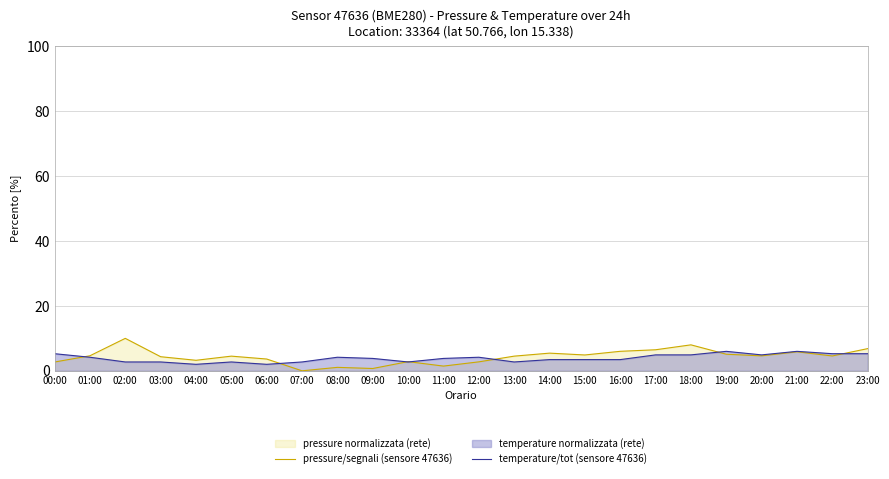

Reading left to right, extract all data points from this chart.

pressure/segnali (sensore 47636): 00:00=2.7	01:00=4.6	02:00=10.0	03:00=4.3	04:00=3.2	05:00=4.5	06:00=3.6	07:00=0.0	08:00=1.1	09:00=0.7	10:00=2.8	11:00=1.5	12:00=2.8	13:00=4.5	14:00=5.4	15:00=4.9	16:00=6.0	17:00=6.5	18:00=8.0	19:00=5.1	20:00=4.6	21:00=5.9	22:00=4.6	23:00=6.8
temperature/tot (sensore 47636): 00:00=5.3	01:00=4.2	02:00=2.7	03:00=2.7	04:00=2.0	05:00=2.7	06:00=2.0	07:00=2.7	08:00=4.2	09:00=3.8	10:00=2.7	11:00=3.8	12:00=4.2	13:00=2.7	14:00=3.5	15:00=3.5	16:00=3.5	17:00=4.9	18:00=4.9	19:00=6.0	20:00=4.9	21:00=6.0	22:00=5.3	23:00=5.3